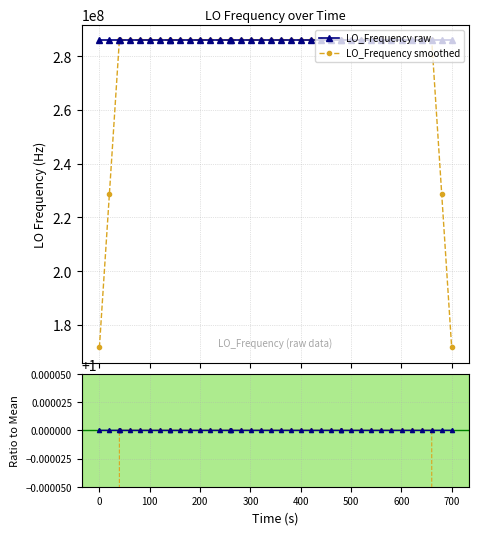

List the series in order of their overall mean, lowest first.

LO_Frequency smoothed, LO_Frequency raw